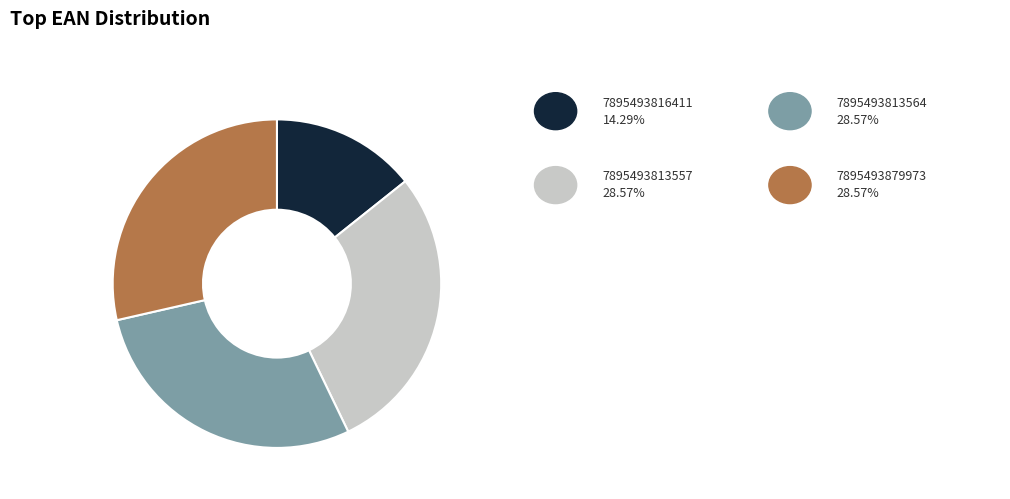

Does any single category account for the majority?

No